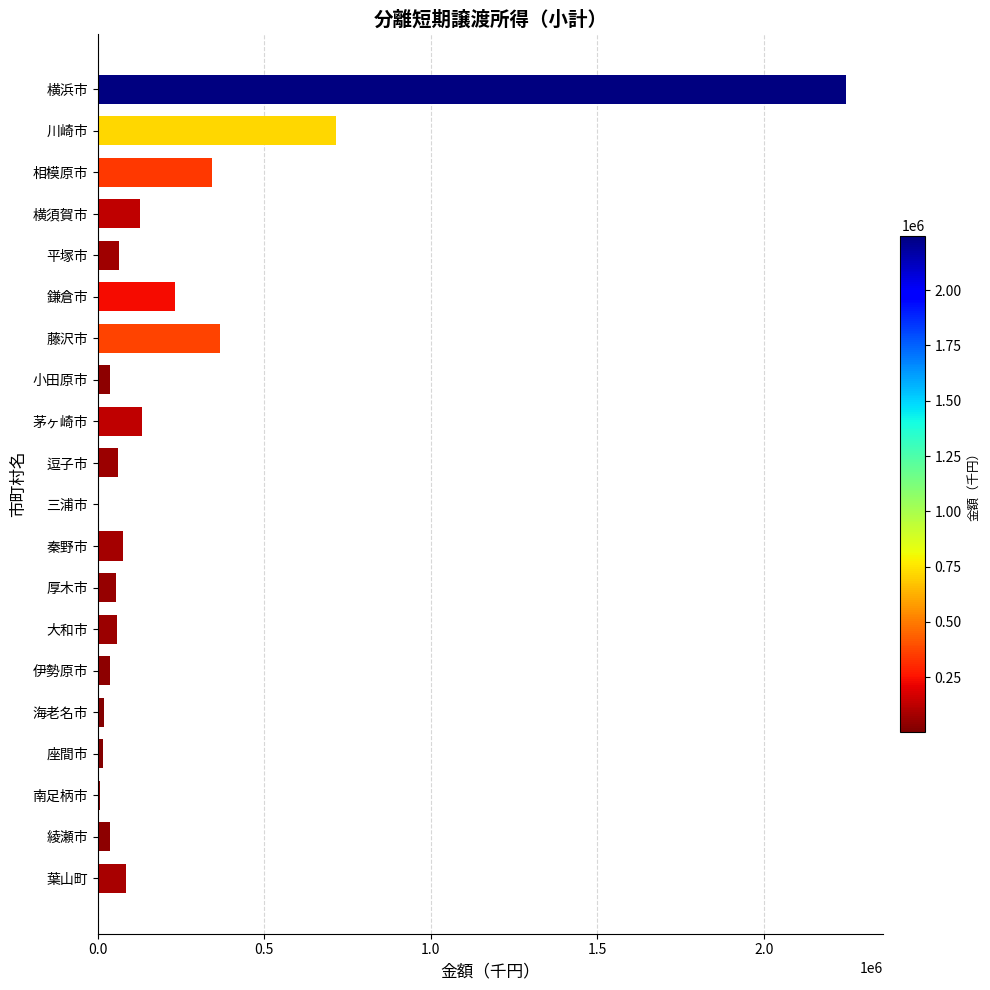

Are the bars grouped side by side (vs. stacked)?

No